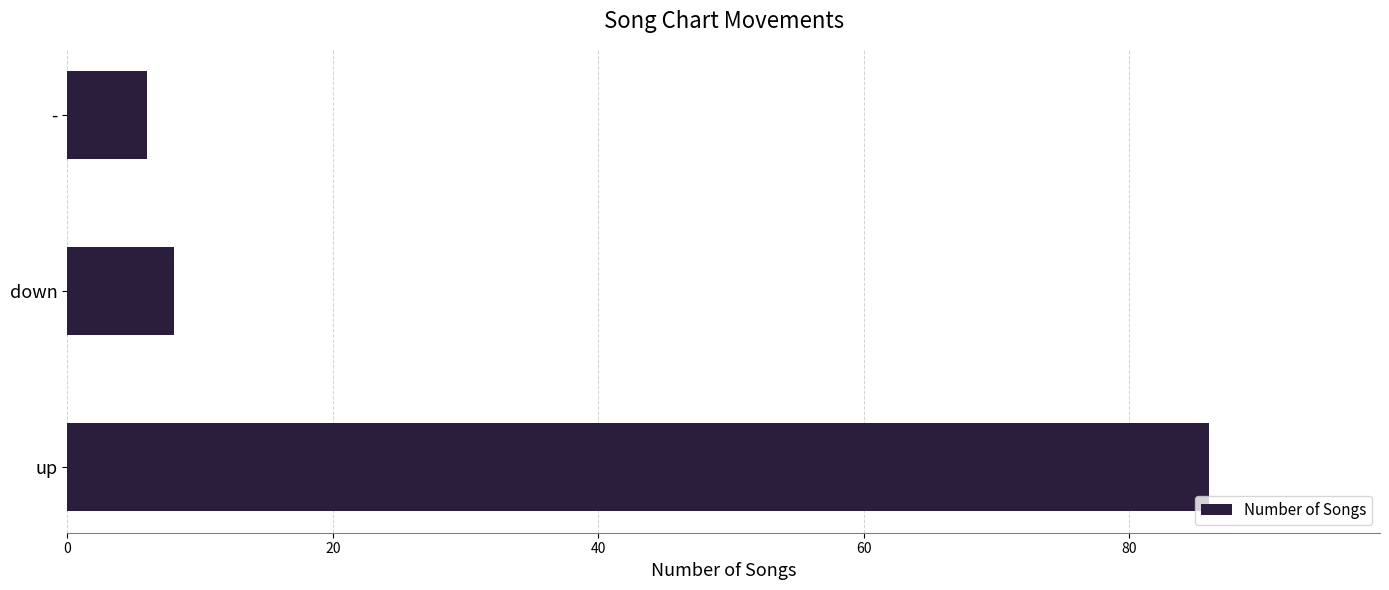

Where is the data nearest to the value 46?

down